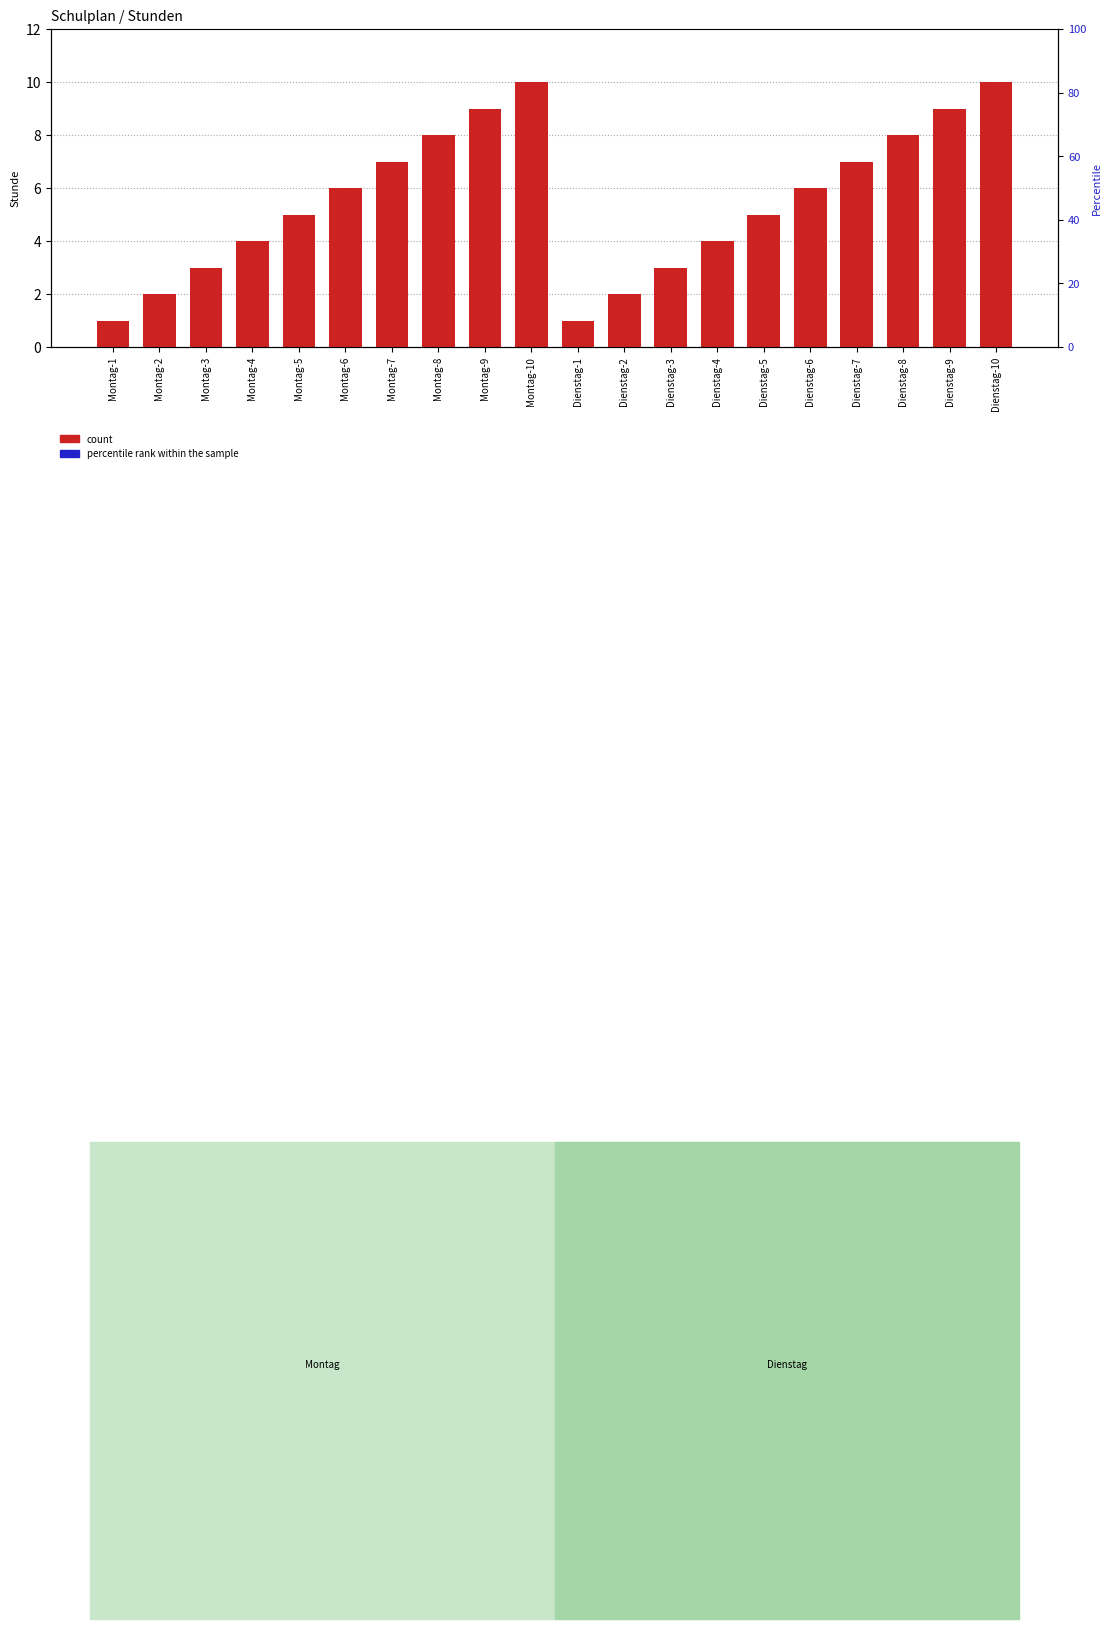

Rank the series by their maximum value, from lowest to highest.

percentile rank within the sample, count